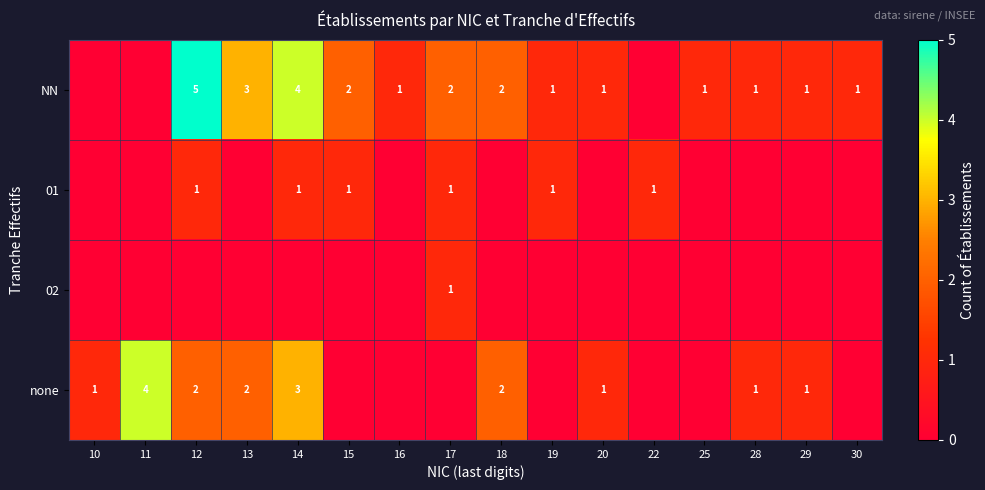

Is it true that NN equals 2 at 16?

False